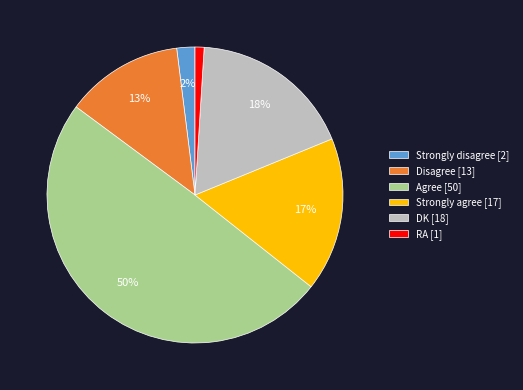

Approximately how many times larger is the value at DK compared to Strongly agree?

1.1